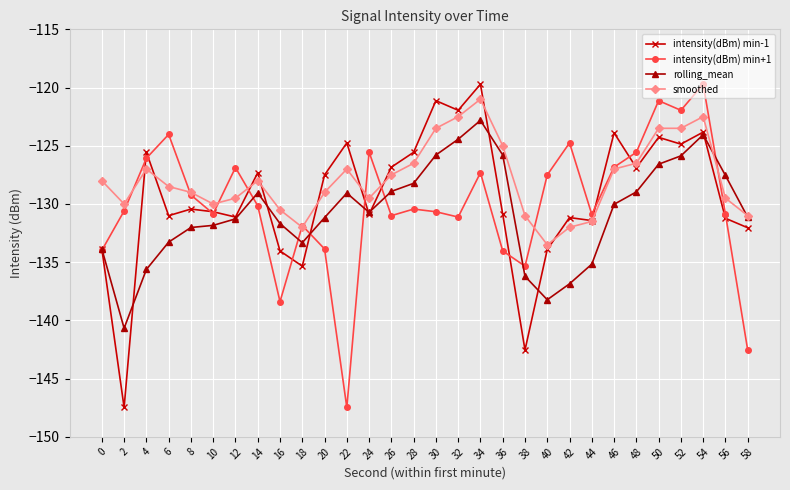

Does the chart have visible grid lines?

Yes